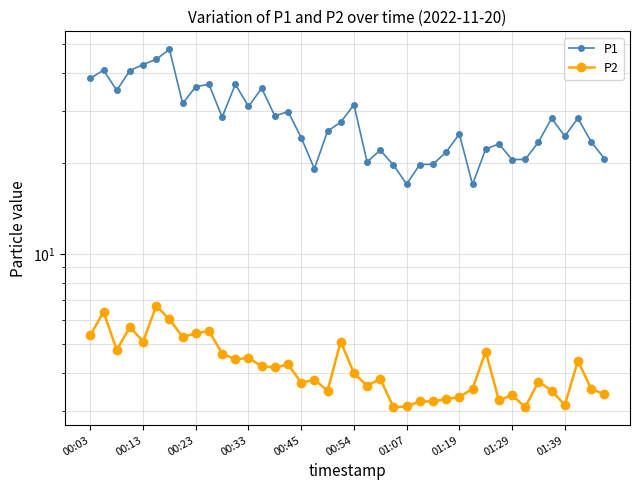

Is it true that P2 equals 1.3 at 33?

False